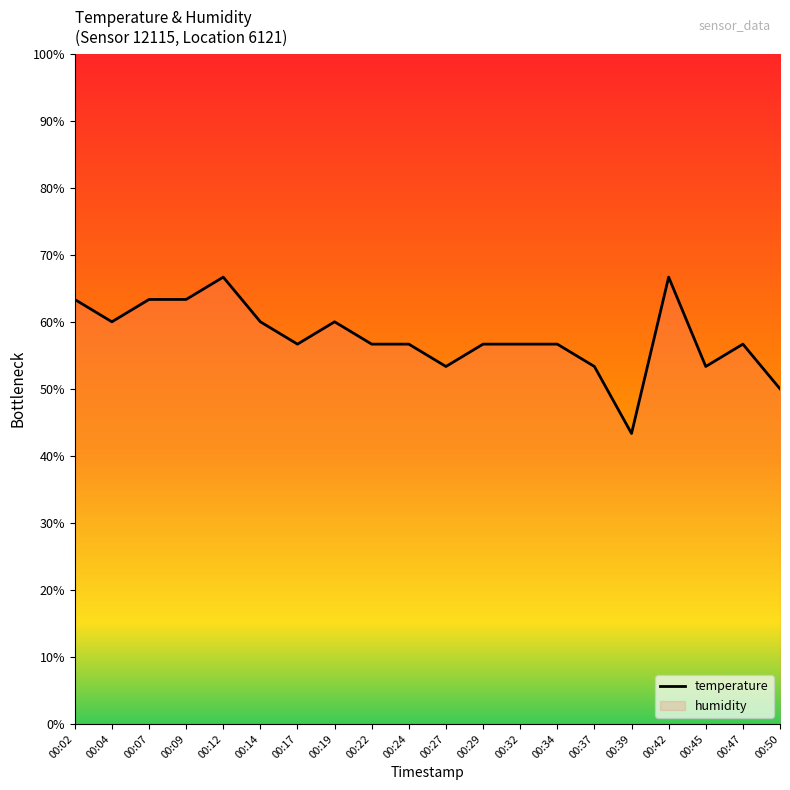

List the labels in order of value, smallest first.

00:39, 00:50, 00:27, 00:37, 00:45, 00:17, 00:22, 00:24, 00:29, 00:32, 00:34, 00:47, 00:04, 00:14, 00:19, 00:02, 00:07, 00:09, 00:12, 00:42